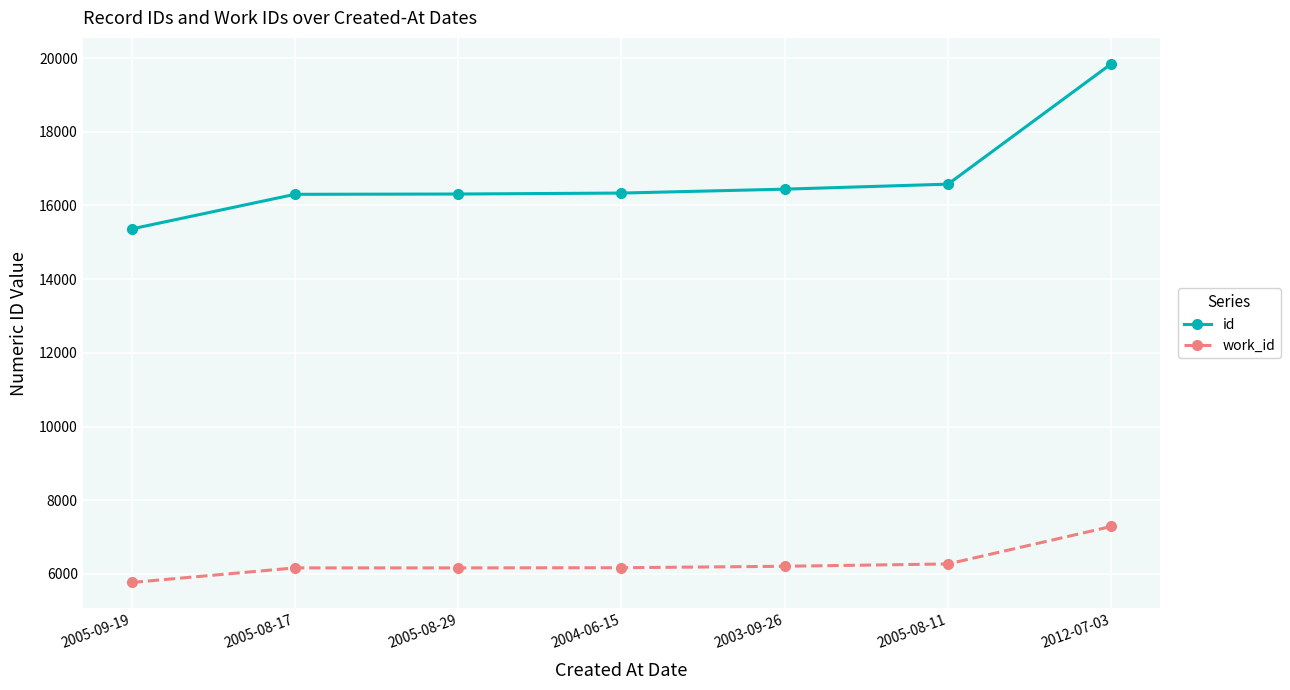

The work_id series shows 3849 at 2005-08-17. True or false?

False